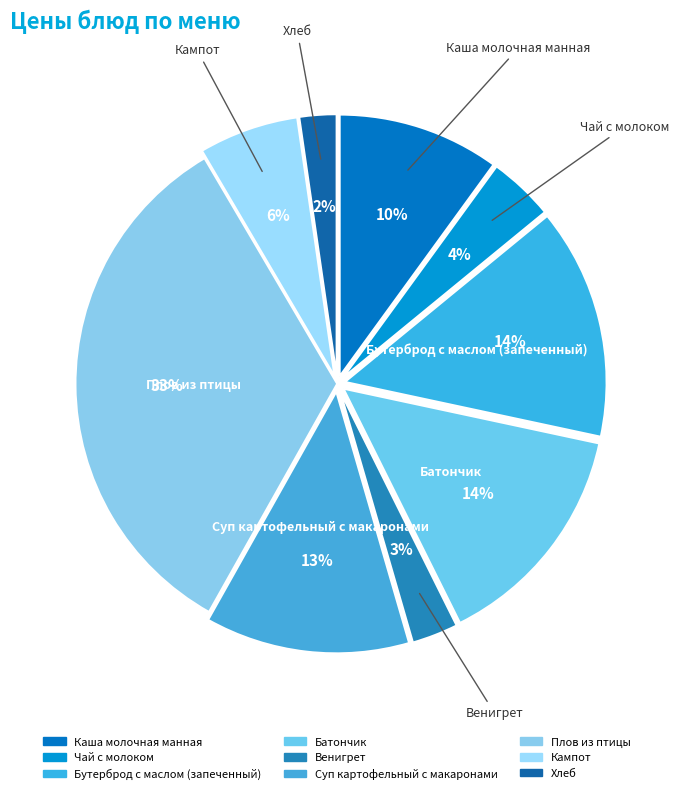

What is the smallest slice in the pie chart?

Хлеб